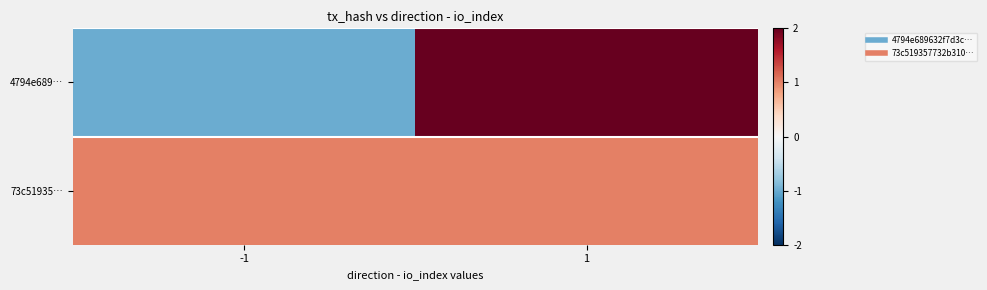

List the series in order of their overall mean, highest first.

73c51935…, 4794e689…